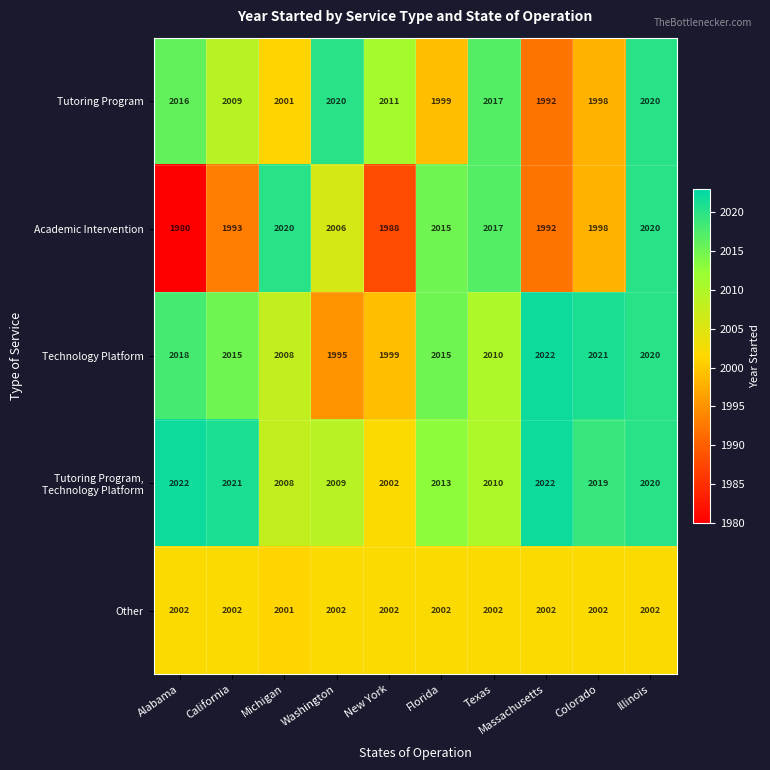

What value does the Other series have at Massachusetts?

2002